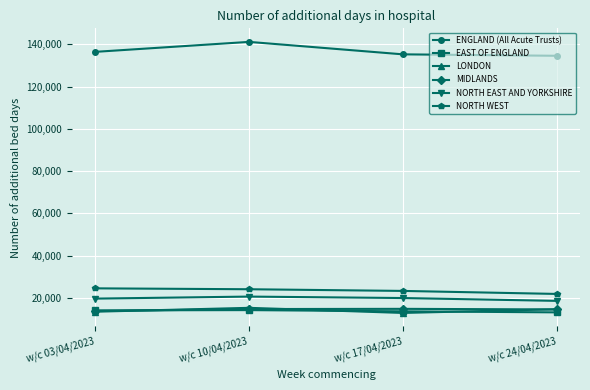

Which series has the widest spread of values?

ENGLAND (All Acute Trusts)